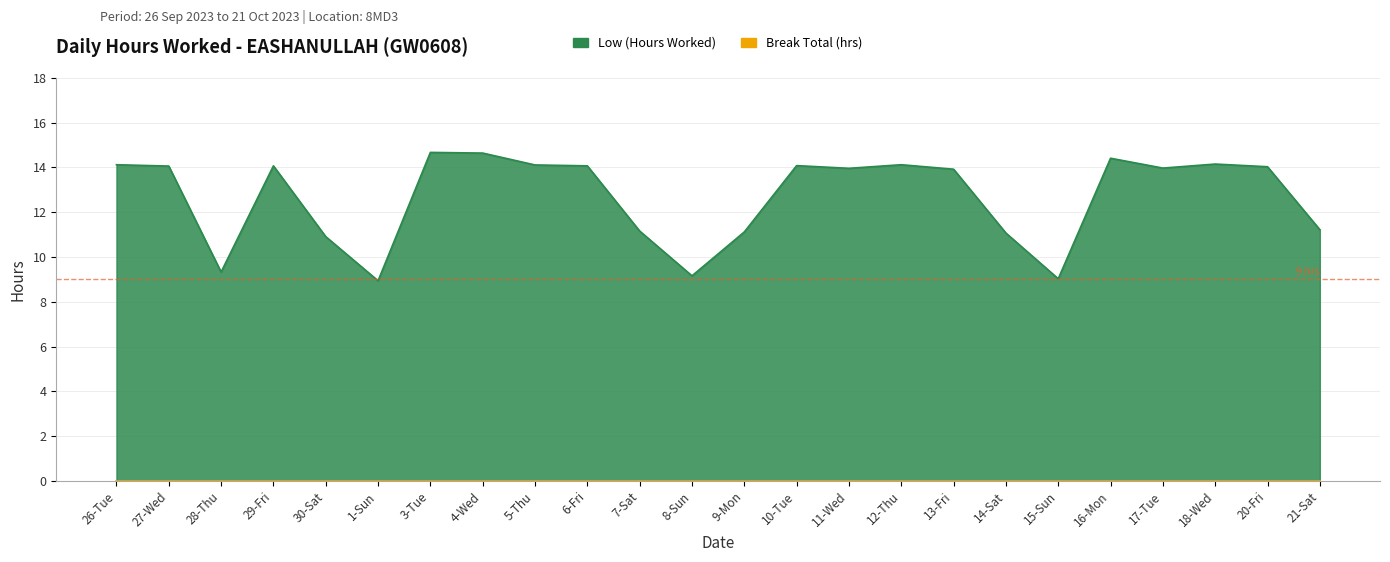

How many lines are shown in the chart?

1